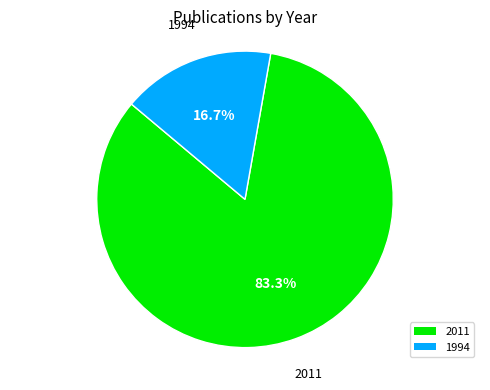

Which has a higher value, 2011 or 1994?

2011